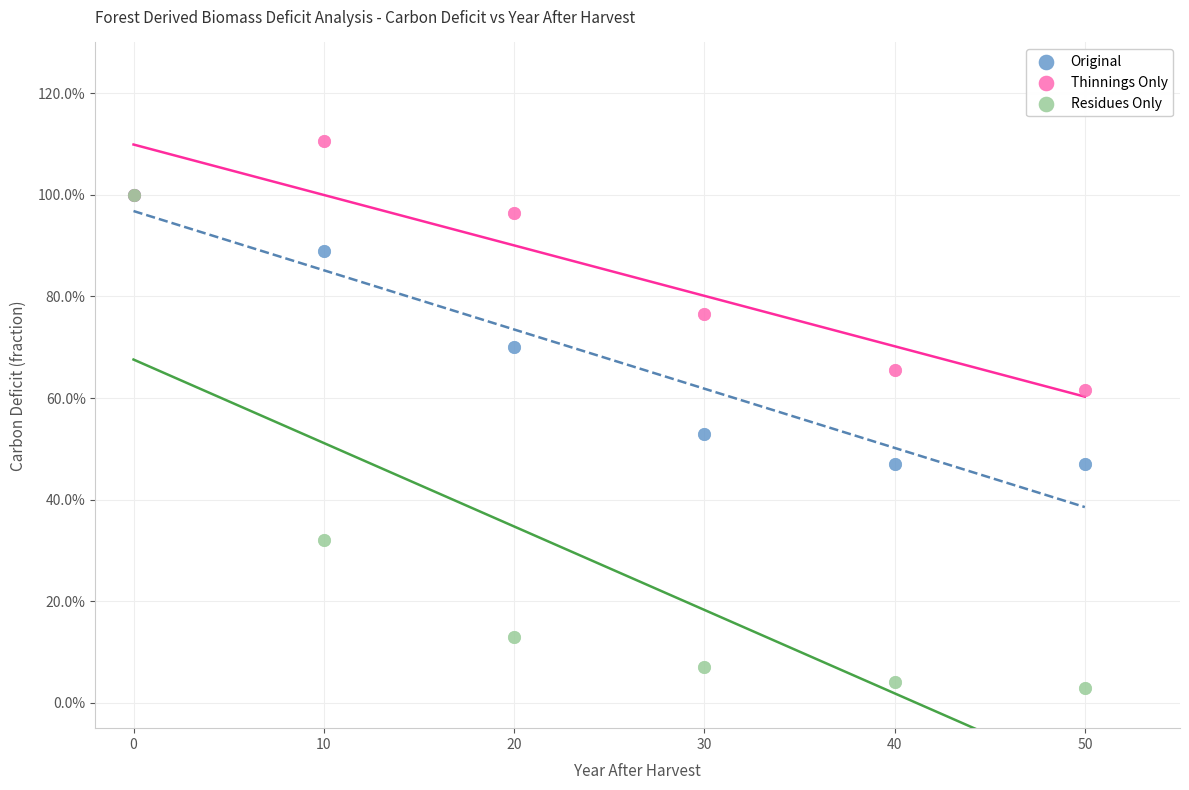

What are all the series names shown in the legend?

Original, Thinnings Only, Residues Only